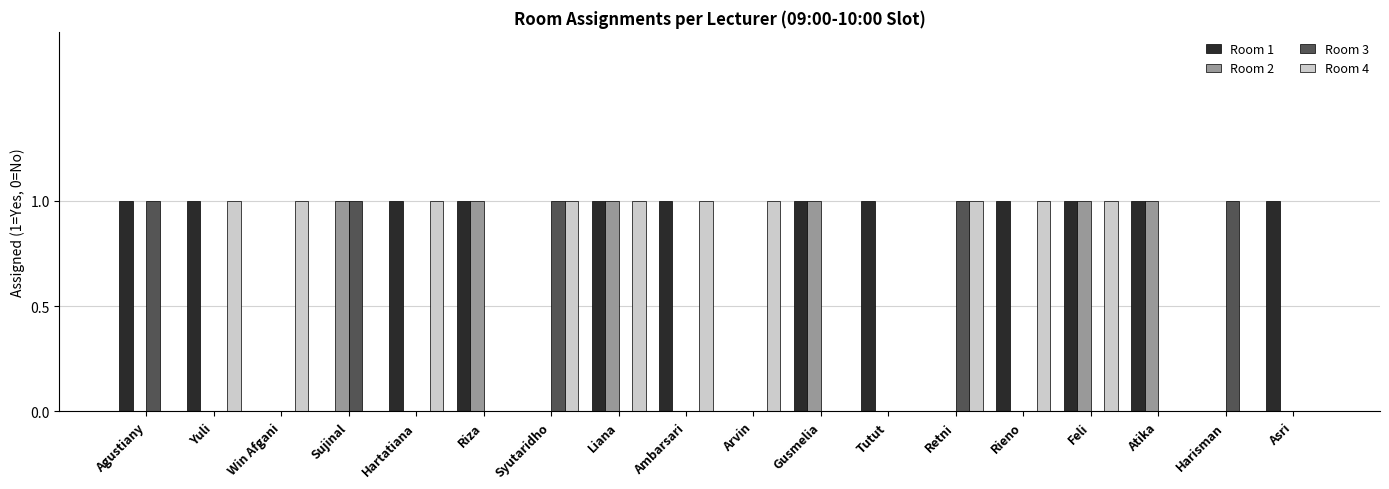

Reading right to left, extract all data points from this chart.

Room 1: Asri=1	Harisman=0	Atika=1	Feli=1	Rieno=1	Retni=0	Tutut=1	Gusmelia=1	Arvin=0	Ambarsari=1	Liana=1	Syutaridho=0	Riza=1	Hartatiana=1	Sujinal=0	Win Afgani=0	Yuli=1	Agustiany=1
Room 2: Asri=0	Harisman=0	Atika=1	Feli=1	Rieno=0	Retni=0	Tutut=0	Gusmelia=1	Arvin=0	Ambarsari=0	Liana=1	Syutaridho=0	Riza=1	Hartatiana=0	Sujinal=1	Win Afgani=0	Yuli=0	Agustiany=0
Room 3: Asri=0	Harisman=1	Atika=0	Feli=0	Rieno=0	Retni=1	Tutut=0	Gusmelia=0	Arvin=0	Ambarsari=0	Liana=0	Syutaridho=1	Riza=0	Hartatiana=0	Sujinal=1	Win Afgani=0	Yuli=0	Agustiany=1
Room 4: Asri=0	Harisman=0	Atika=0	Feli=1	Rieno=1	Retni=1	Tutut=0	Gusmelia=0	Arvin=1	Ambarsari=1	Liana=1	Syutaridho=1	Riza=0	Hartatiana=1	Sujinal=0	Win Afgani=1	Yuli=1	Agustiany=0